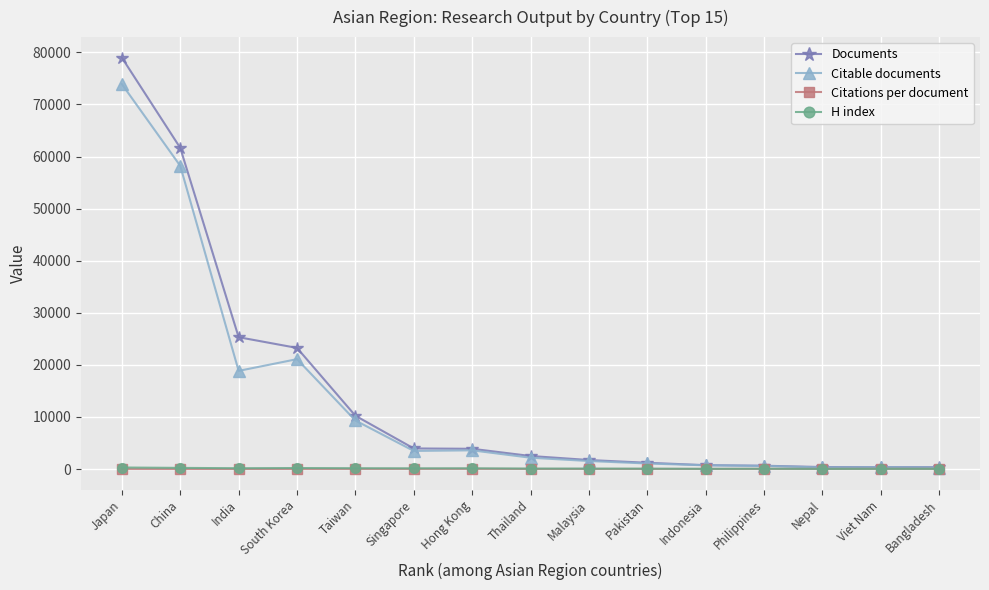

True or false: H index and Citations per document cross at least once.

False